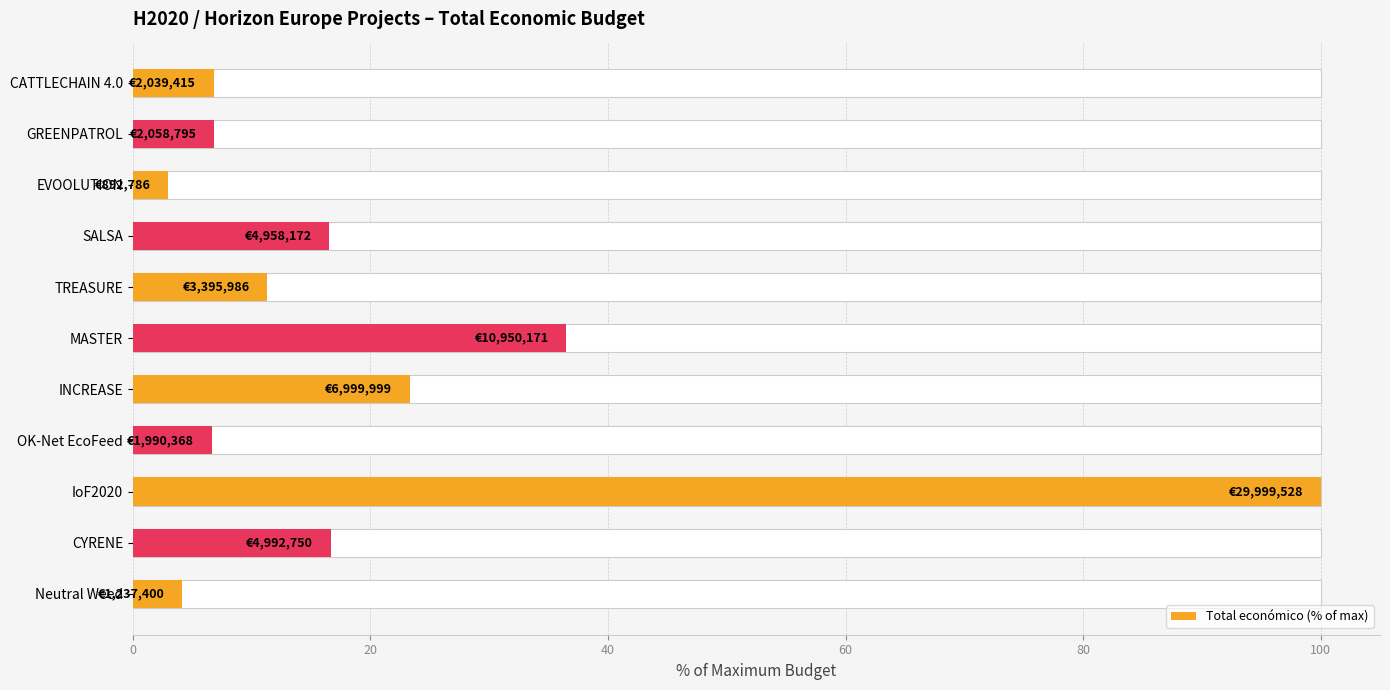

How many values are below 11?

5